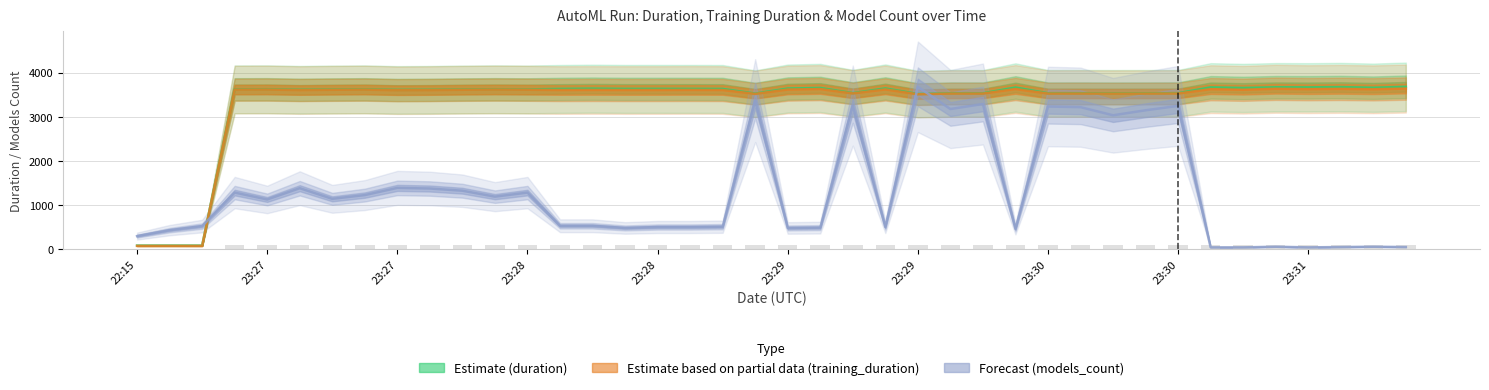

At how many categories does at least one series exceed 3240?

37